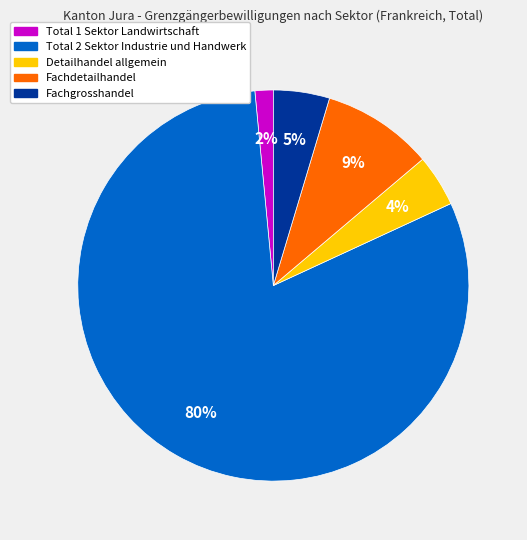

Between Fachgrosshandel and Fachdetailhandel, which is larger?

Fachdetailhandel